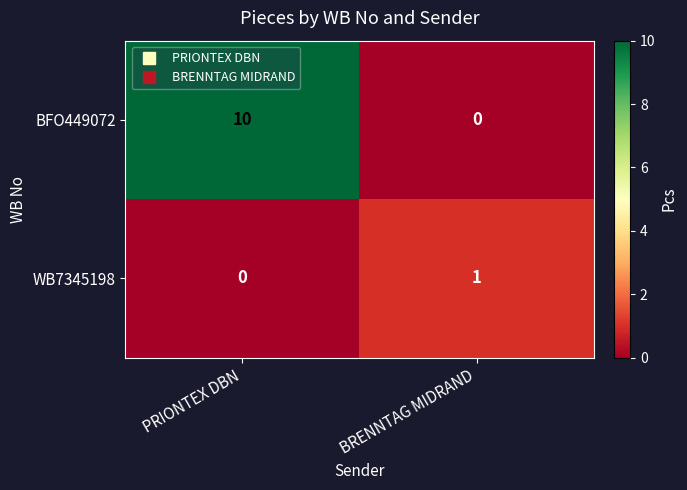

At how many categories does at least one series exceed 6?

1